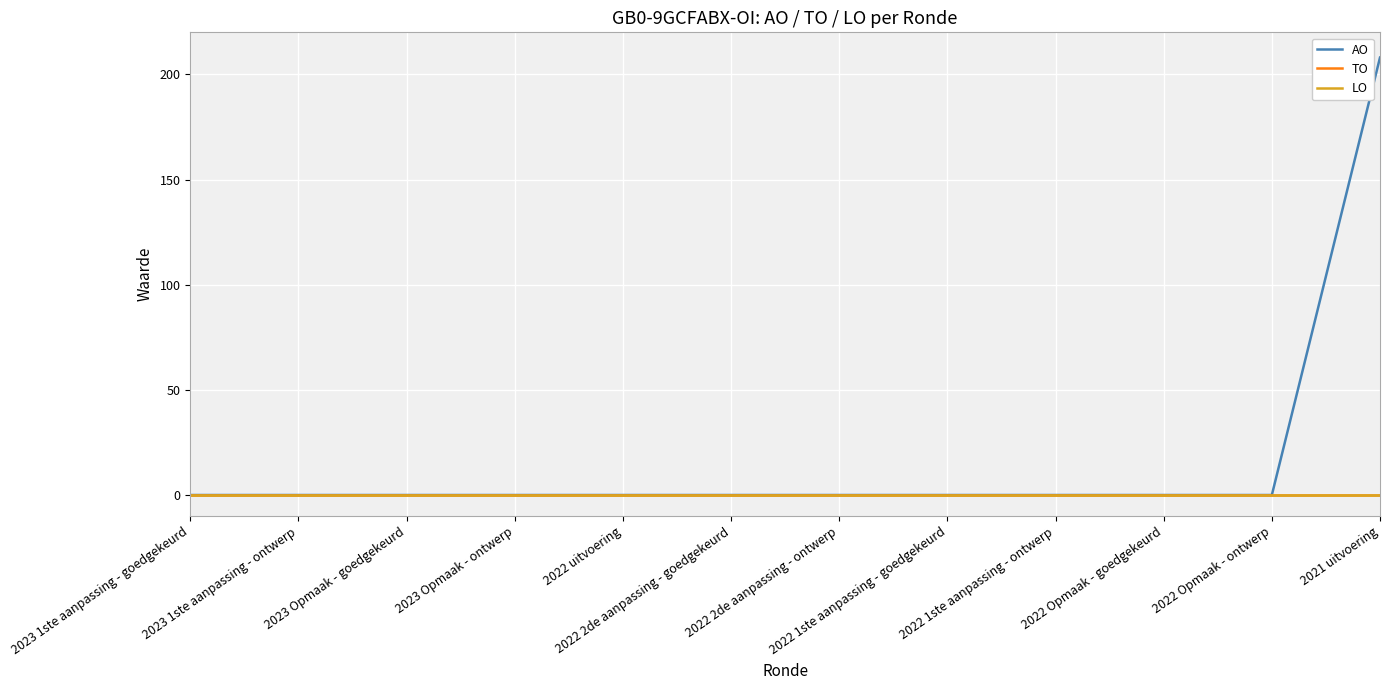

Which series has the widest spread of values?

AO